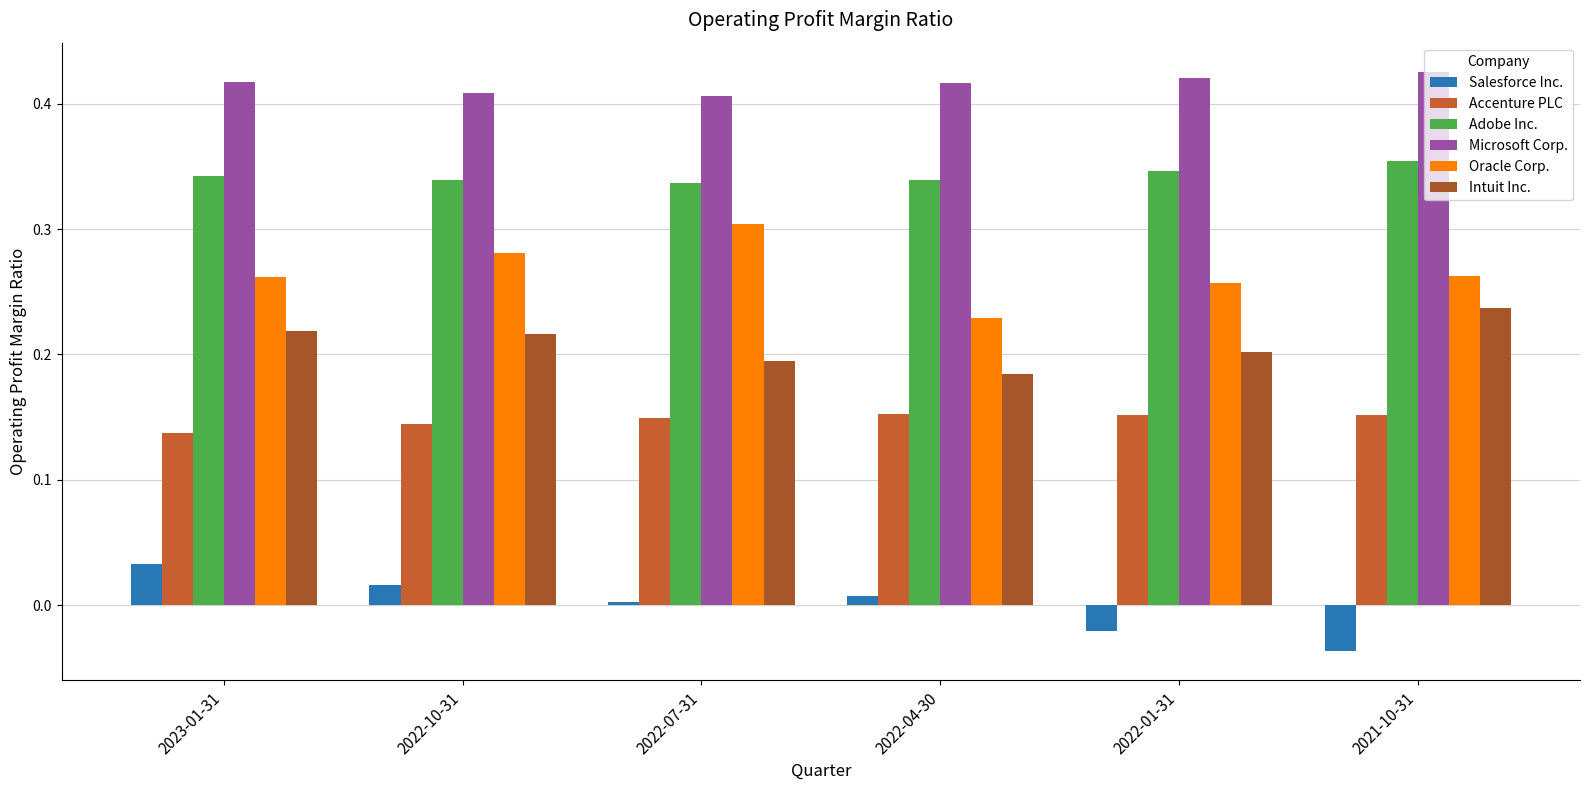

Which series has the largest range (max minus min)?

Oracle Corp.